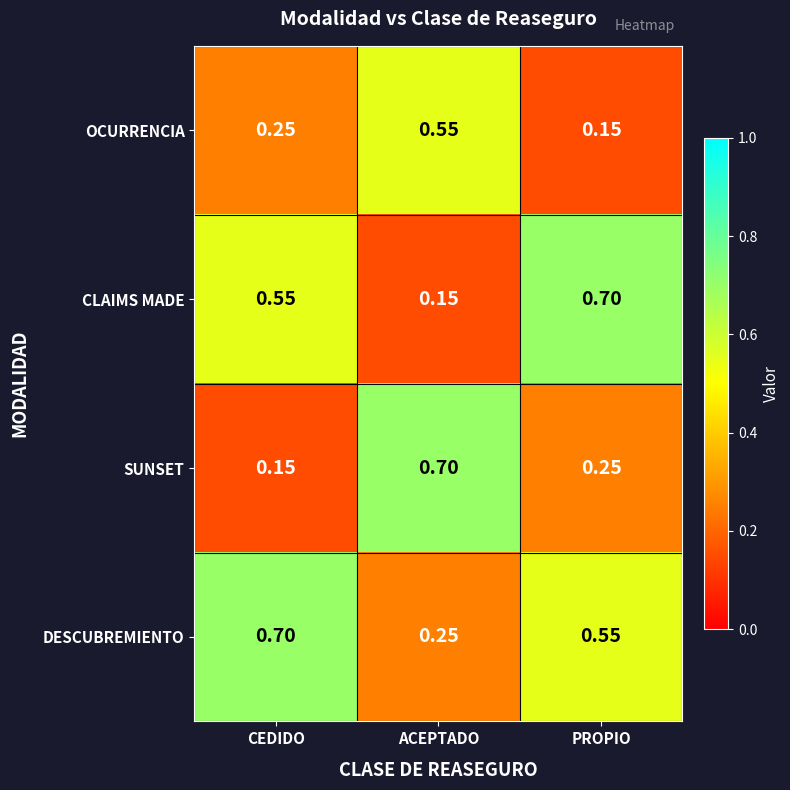

Which category has the highest value in the CLAIMS MADE series?

PROPIO